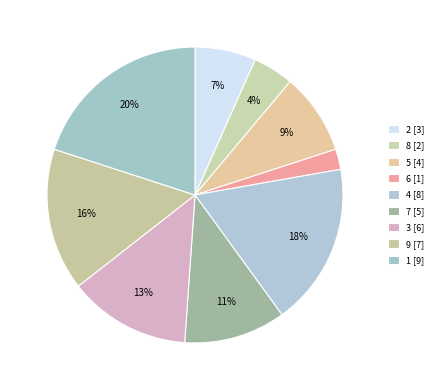

To the nearest percent, what percentage of the pie is 4?

18%